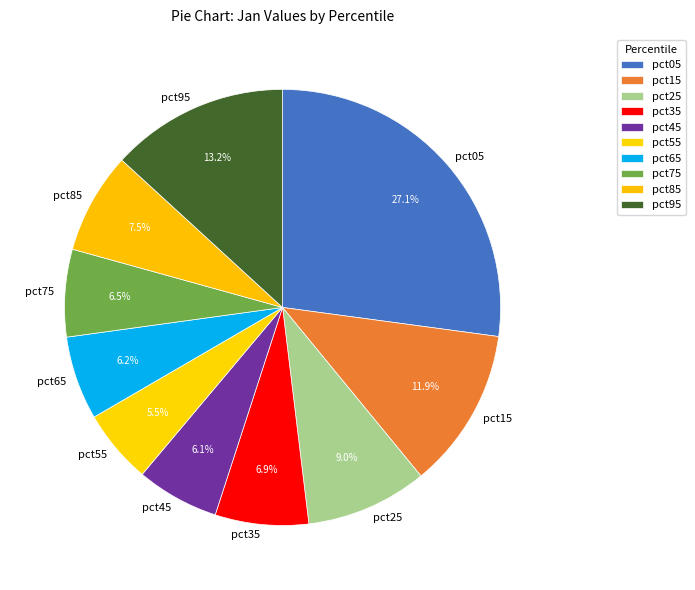

To the nearest percent, what is the difference between the largest and smallest slice percentages?

22%